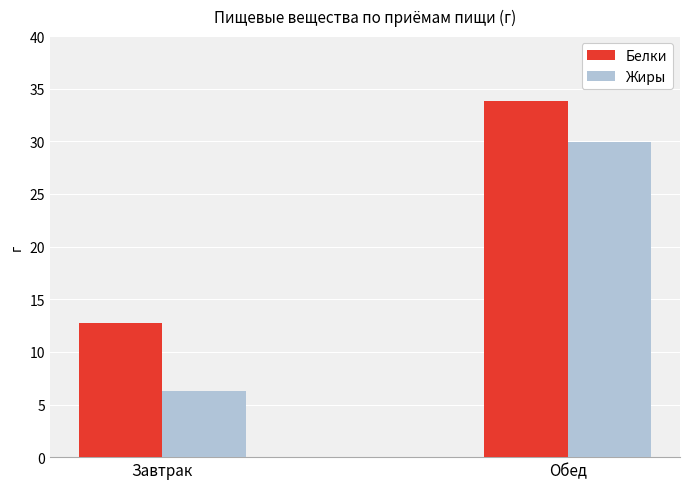

What are all the series names shown in the legend?

Белки, Жиры